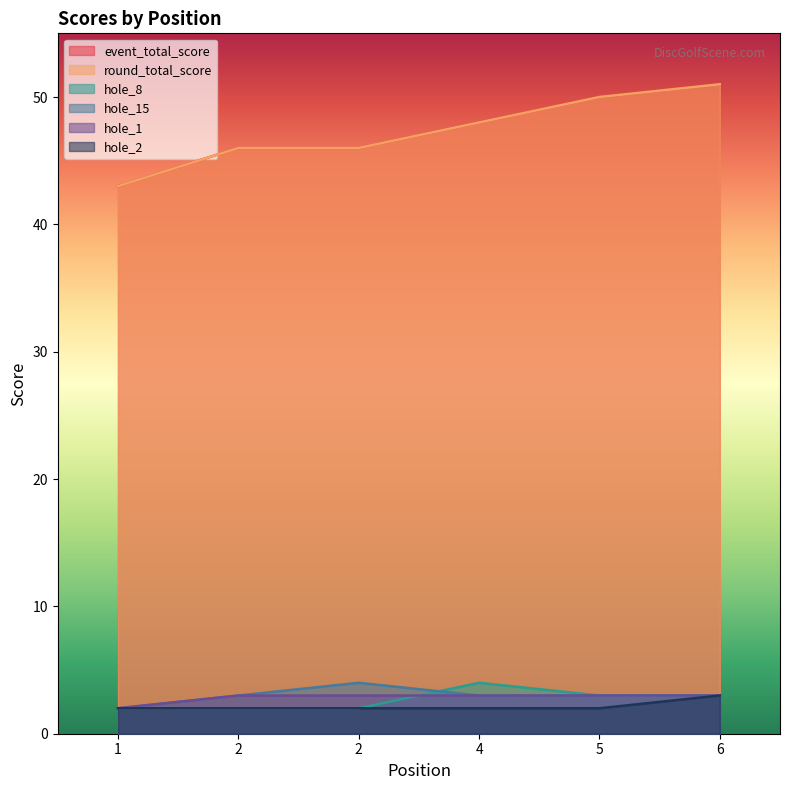

At which category does the chart reach its minimum across all series?

1